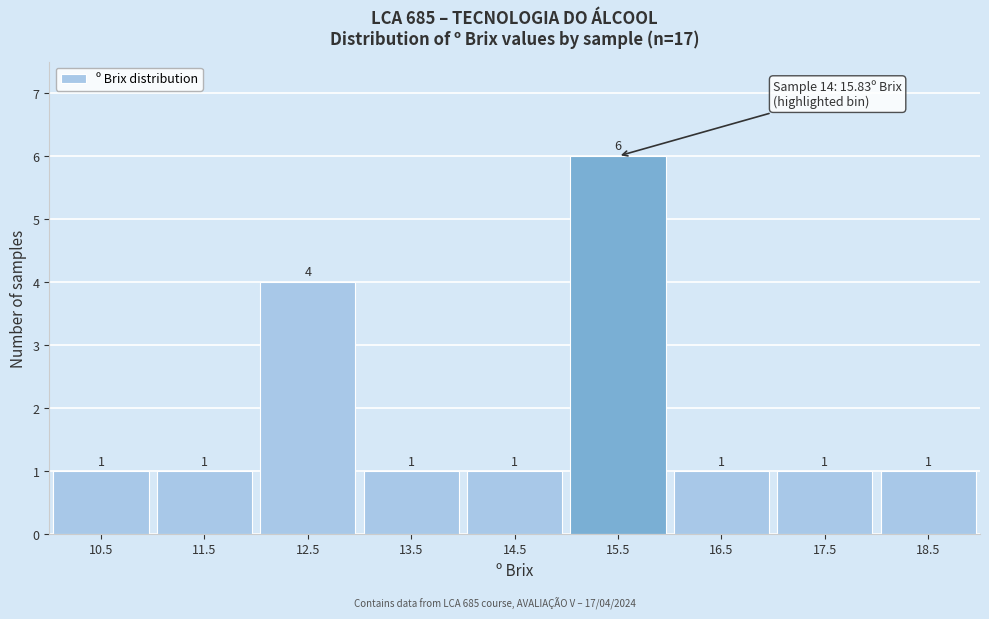

Reading left to right, extract all data points from this chart.

10.5=1	11.5=1	12.5=4	13.5=1	14.5=1	15.5=6	16.5=1	17.5=1	18.5=1